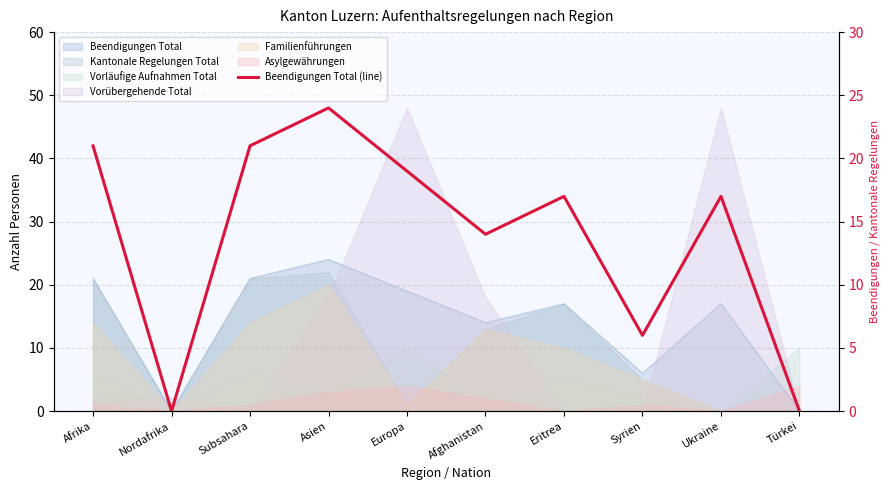

True or false: the data shows 10 at Ukraine.

False